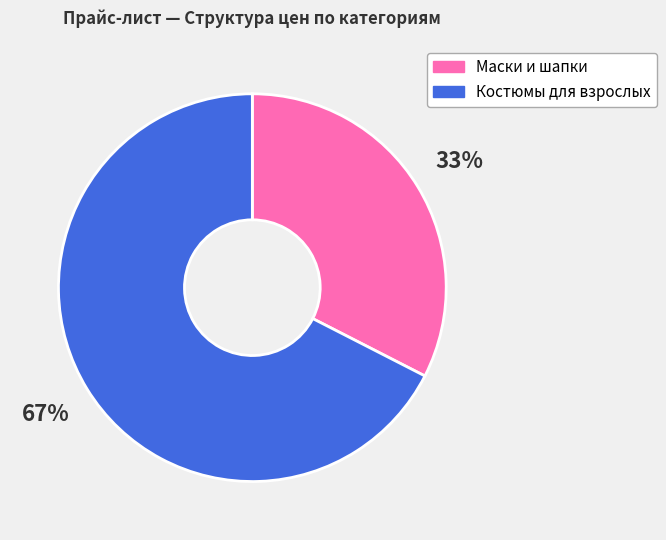

Is there any slice that represents more than half of the pie?

Yes